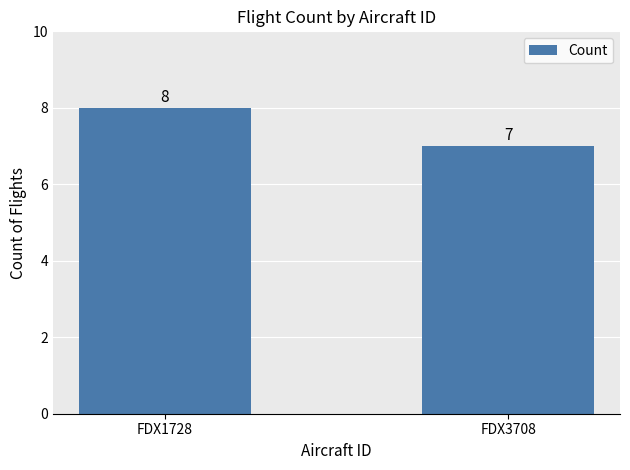

Does the chart contain any negative values?

No